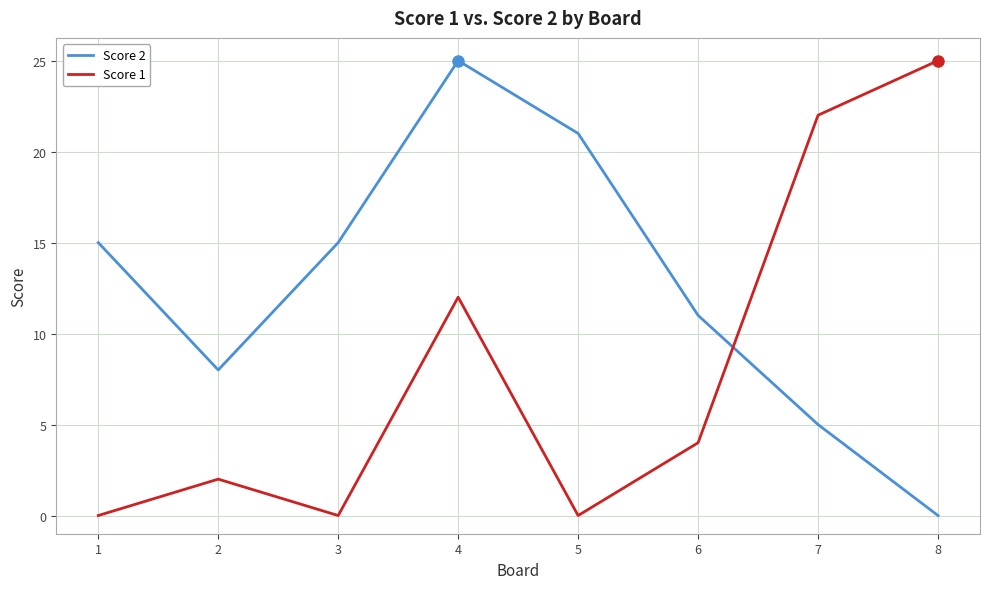

At which category does Score 1 reach its first local peak?

2